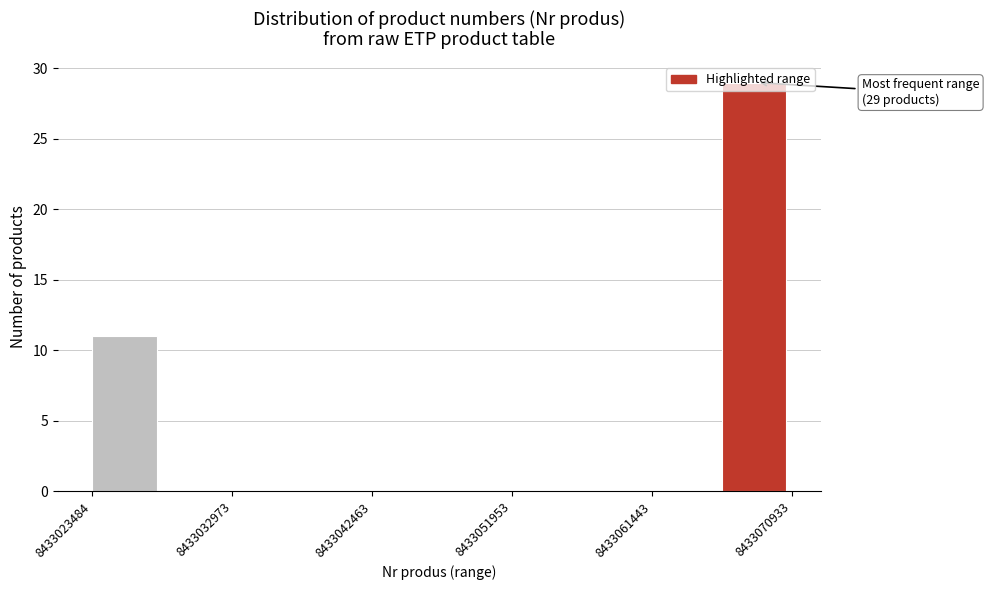

Which range on the x-axis has the tallest bar?

8433066000 to 8433071000